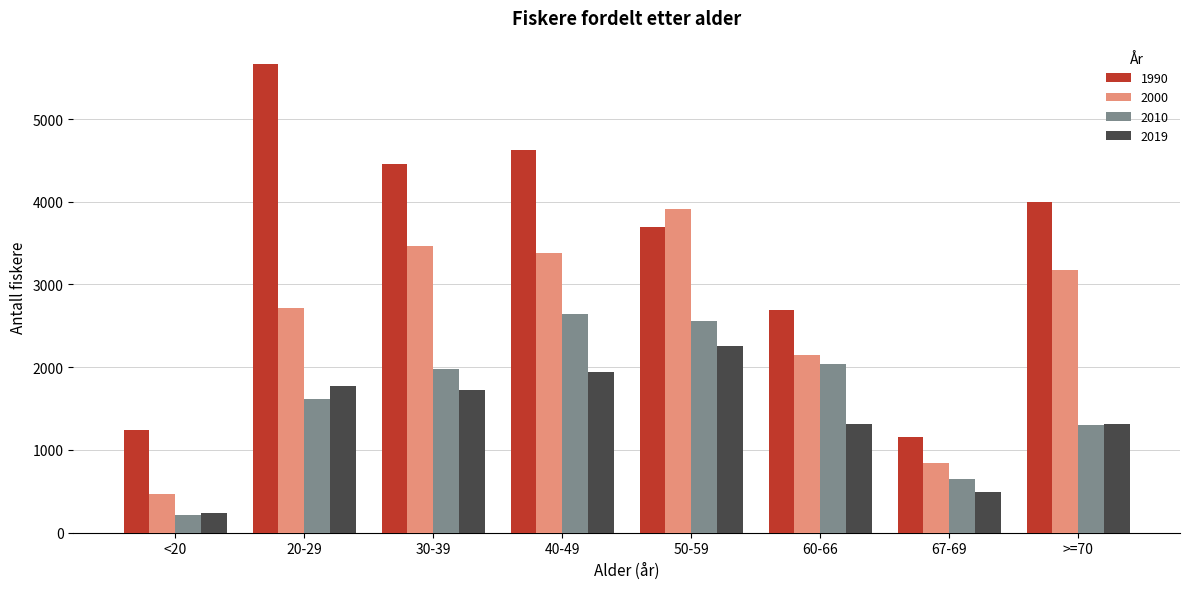

Are the bars grouped side by side (vs. stacked)?

Yes